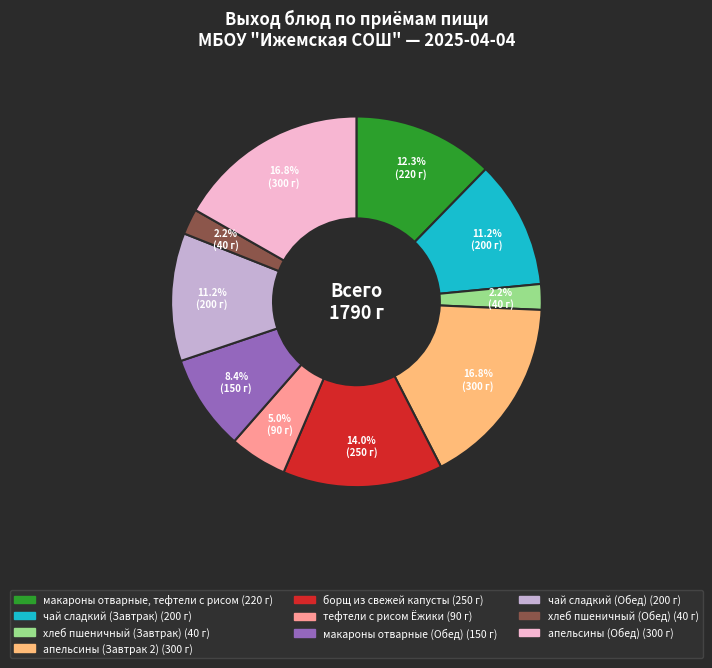

How many slices are in this pie chart?

10